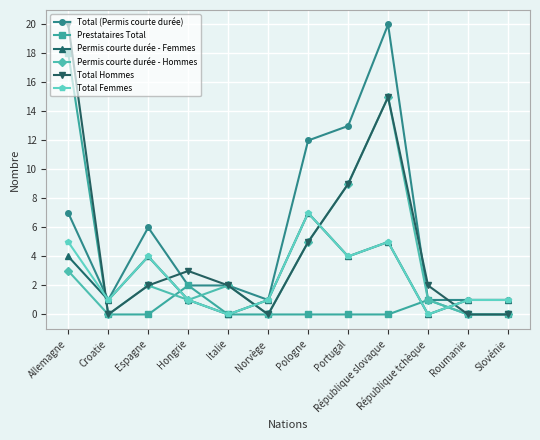

What is the total value across all series at Roumanie?

3